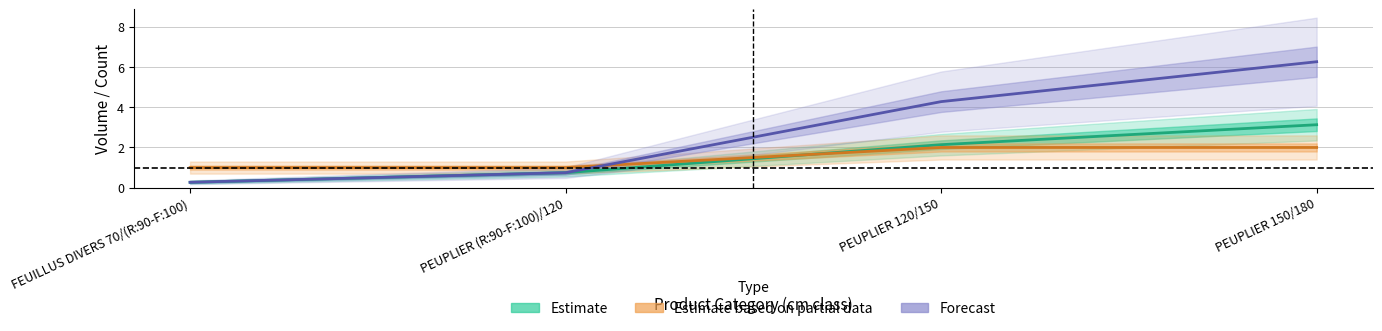

True or false: Forecast (produit_vtgr × produit_nbre) has more than 0 interior local peaks.

False